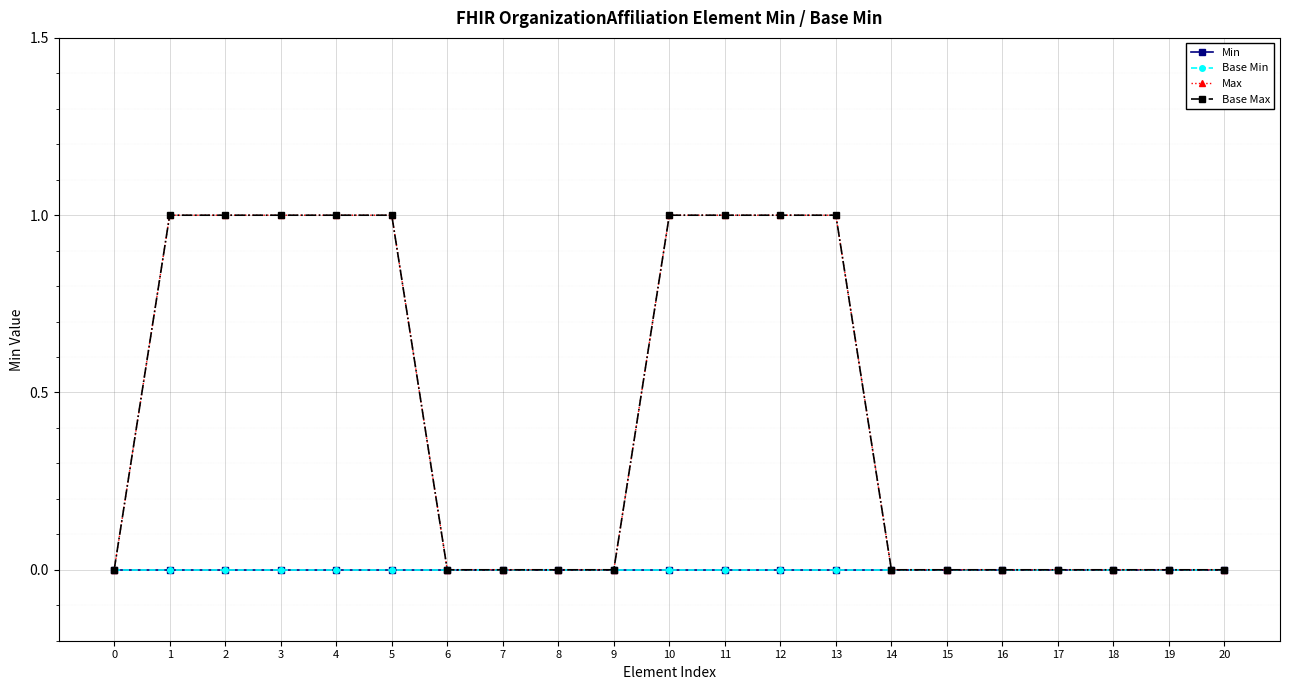

Reading left to right, what are all the values shown in this chart?

Min: 0	0	0	0	0	0	0	0	0	0	0	0	0	0	0	0	0	0	0	0	0
Base Min: 0	0	0	0	0	0	0	0	0	0	0	0	0	0	0	0	0	0	0	0	0
Max: 0	1	1	1	1	1	0	0	0	0	1	1	1	1	0	0	0	0	0	0	0
Base Max: 0	1	1	1	1	1	0	0	0	0	1	1	1	1	0	0	0	0	0	0	0